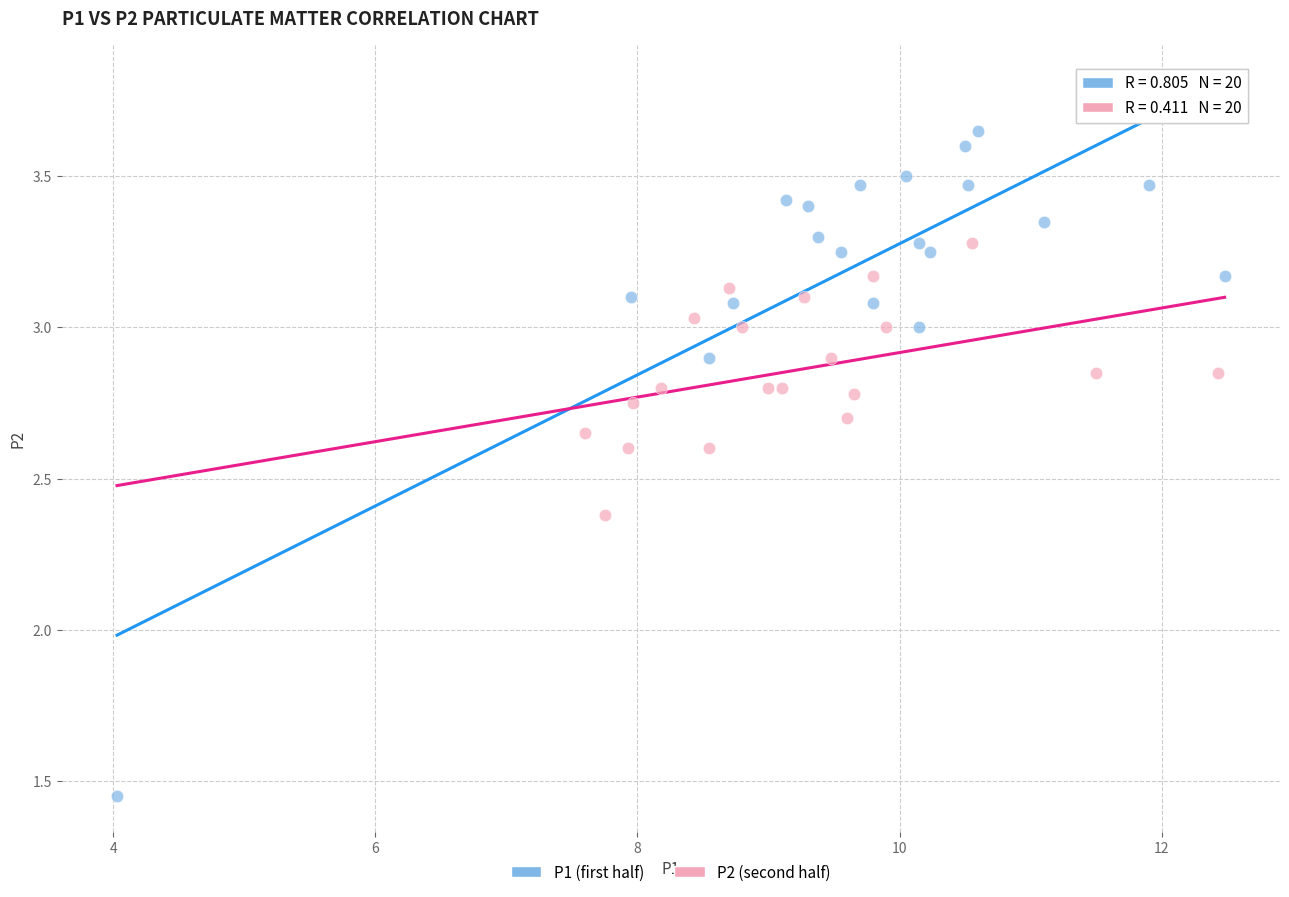

Which series contains the lowest Y value?

P1 (first half)